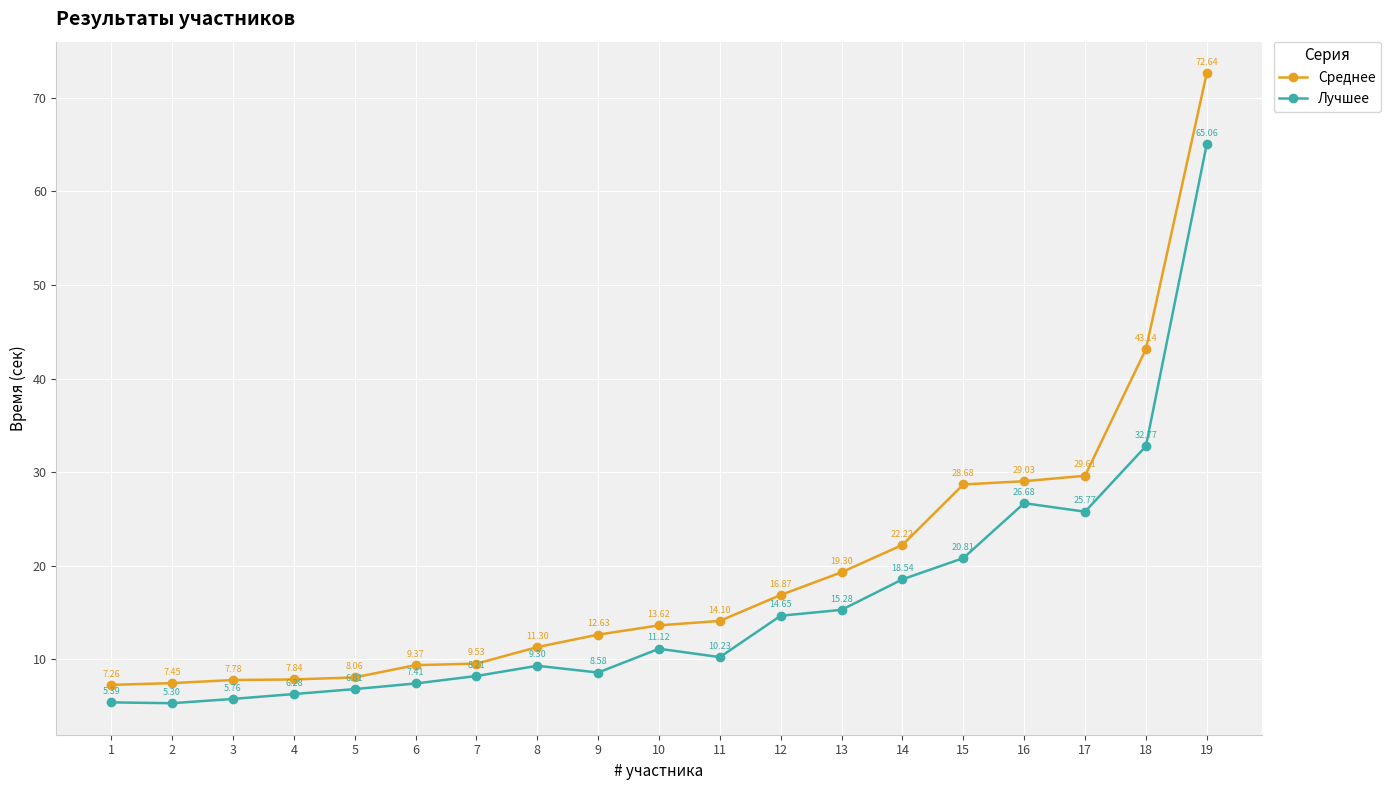

What is the sum of all Среднее values?

370.4